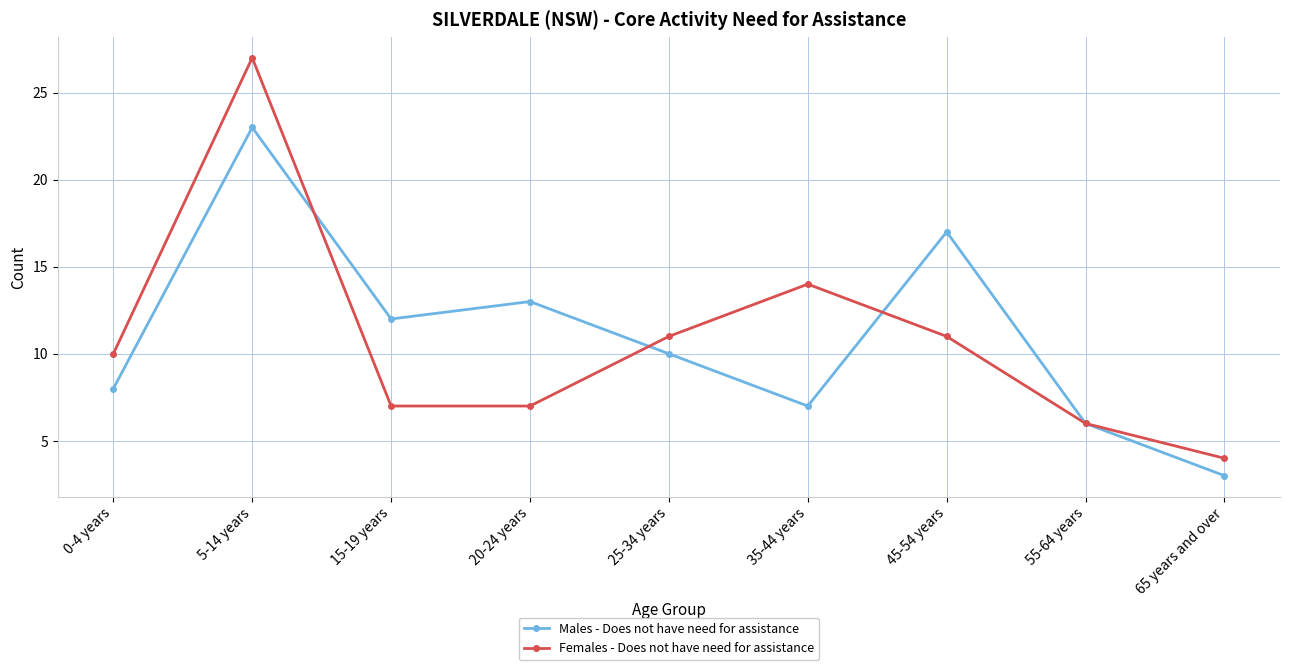

At 0-4 years, list the series in order from smallest to largest.

Males - Does not have need for assistance, Females - Does not have need for assistance